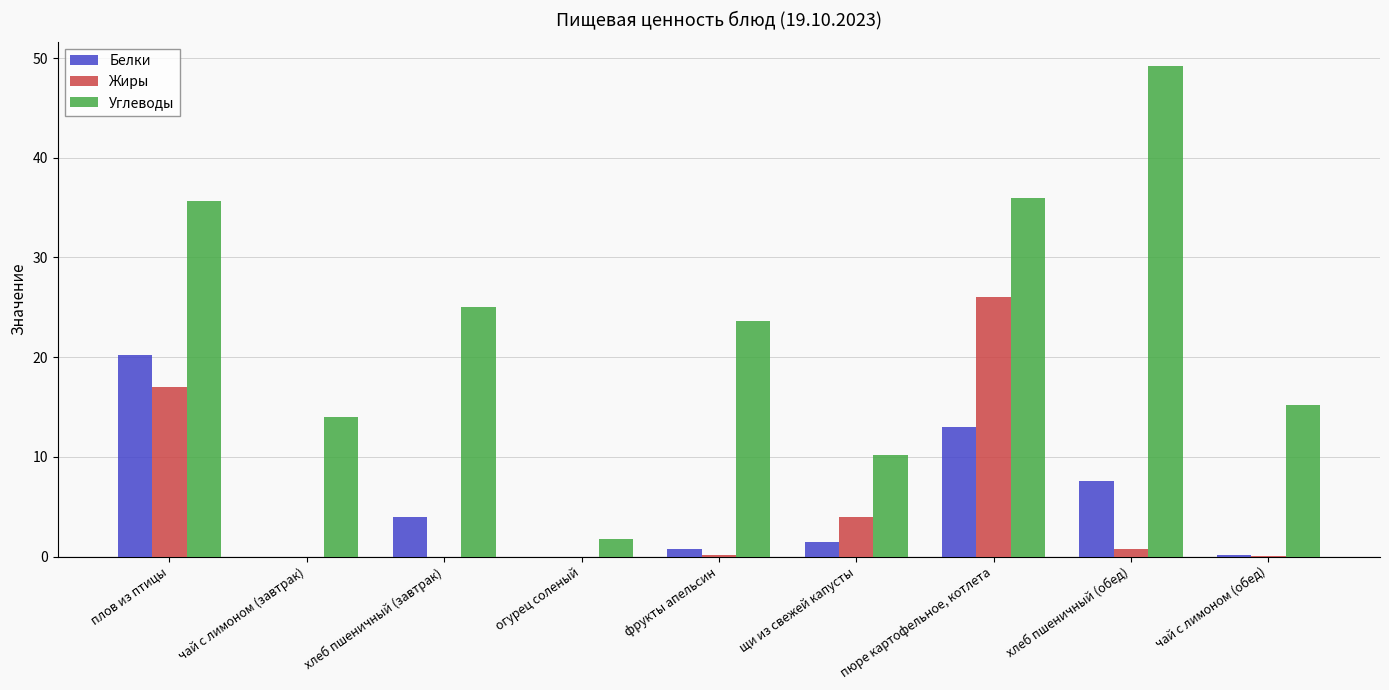

At which label is Жиры closest to 13?

плов из птицы